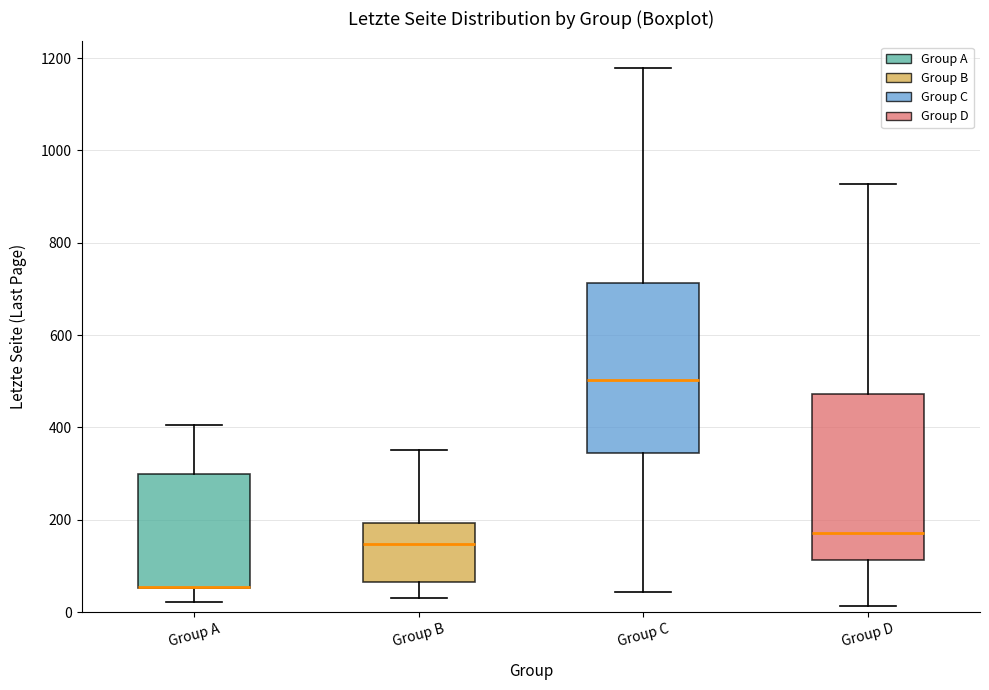

Reading left to right, transcribe this box plot: for each box, give where its median line is, the range the box spans, and where its two whiskers end, as read against the y-axis. The values are not printed on the chart, so give them approximately, as read against the axis.

Group A: median 60 (drawn on the box's lower edge), box 60 to 300, whiskers 20 to 400
Group B: median 140, box 60 to 200, whiskers 40 to 360
Group C: median 500, box 340 to 720, whiskers 40 to 1180
Group D: median 180, box 120 to 480, whiskers 20 to 920